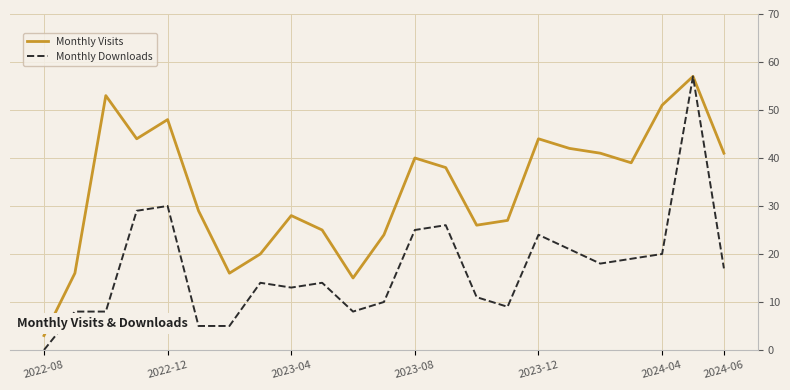

At how many categories does at least one series exceed 17?

19